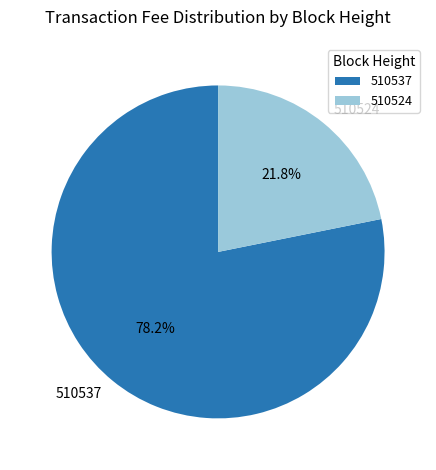

Is it true that 510537 is 78% of the pie?

True